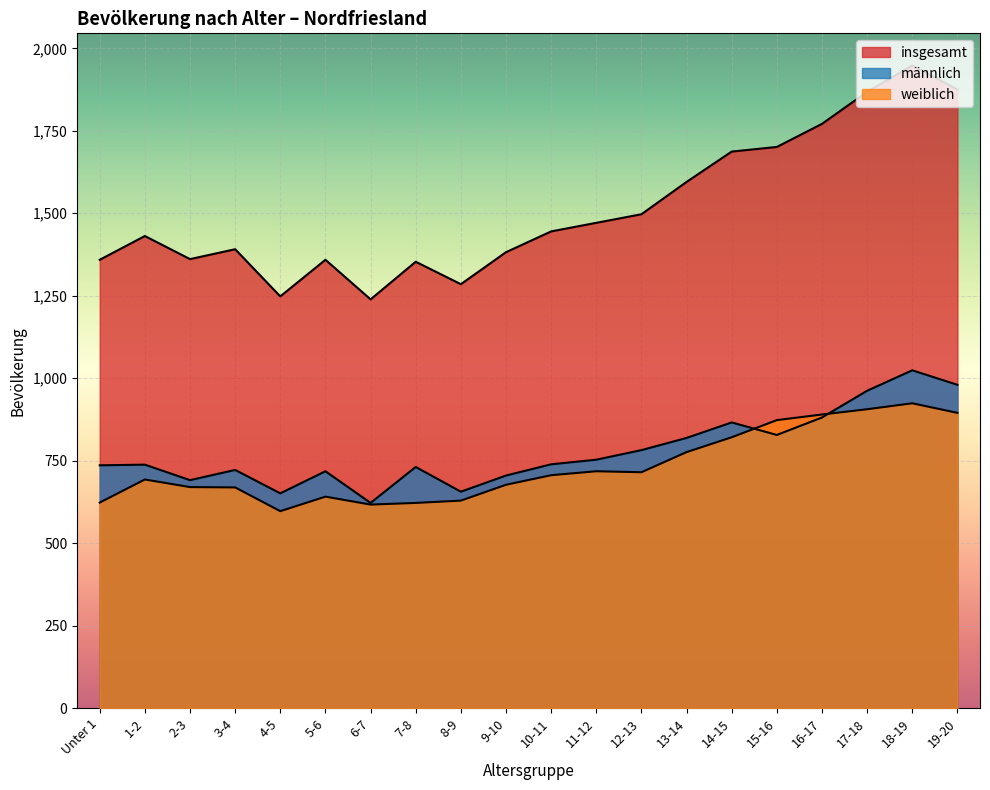

How many lines are shown in the chart?

3